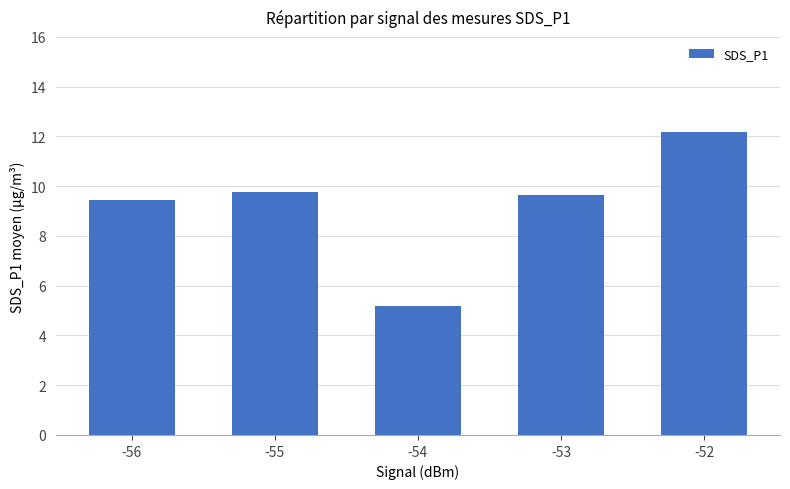

Does the chart contain stacked bars?

No